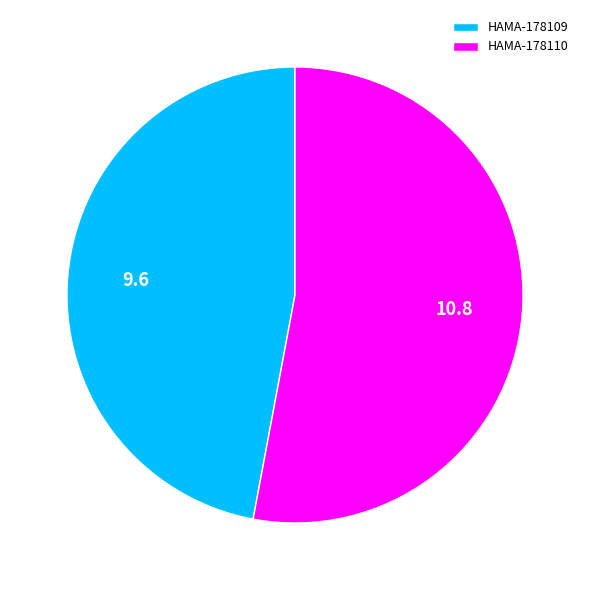

Which has a higher value, HAMA-178109 or HAMA-178110?

HAMA-178110